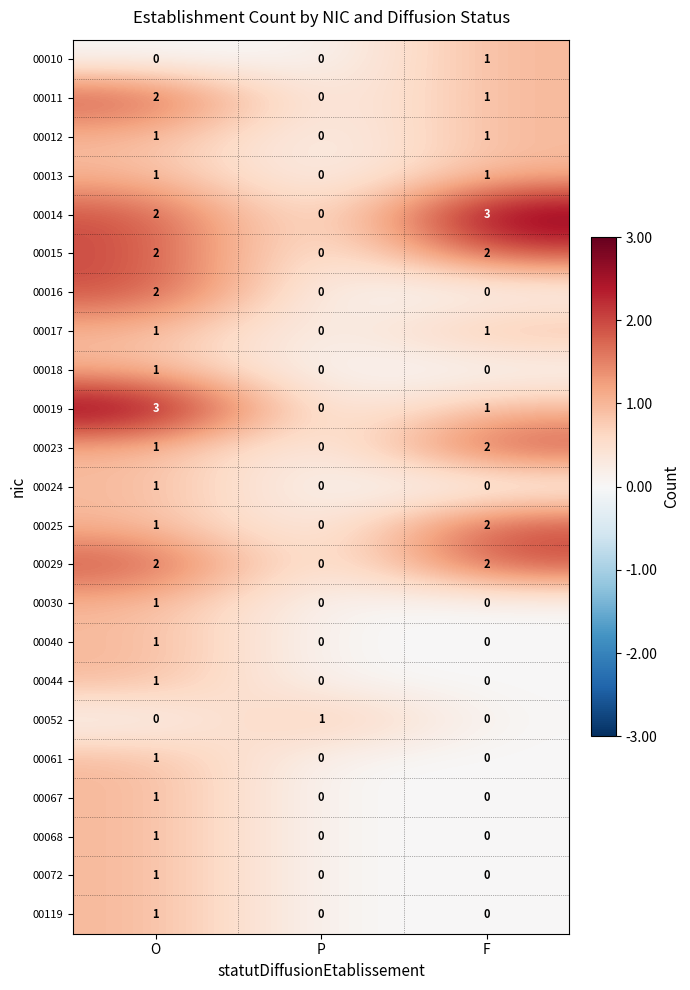

What is the sum of all 00019 values?

4